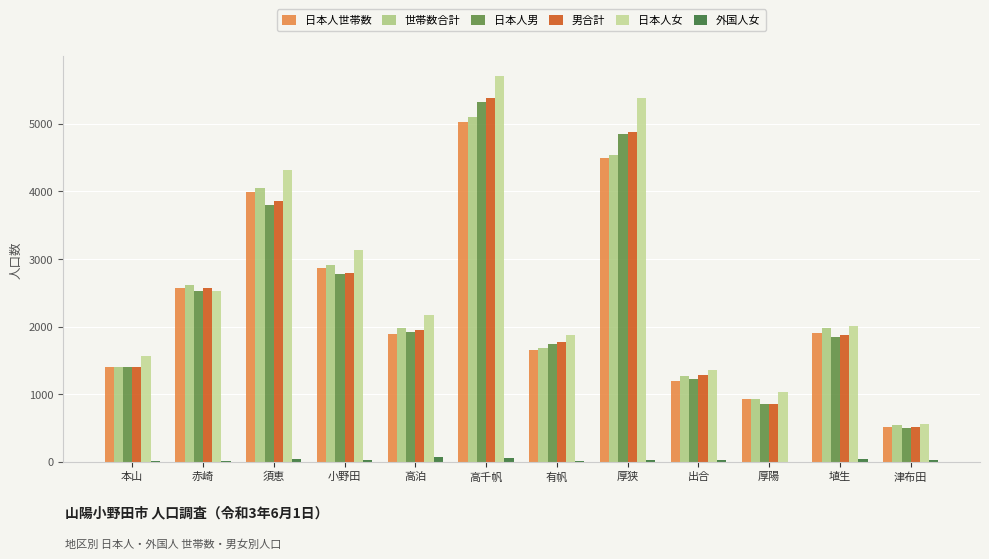

Between 赤崎 and 高千帆, which series saw the biggest shift?

日本人女